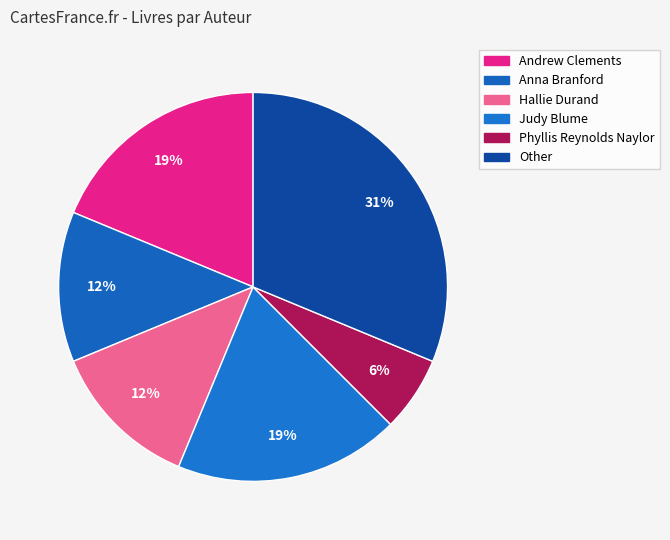

What is the smallest slice in the pie chart?

Phyllis Reynolds Naylor